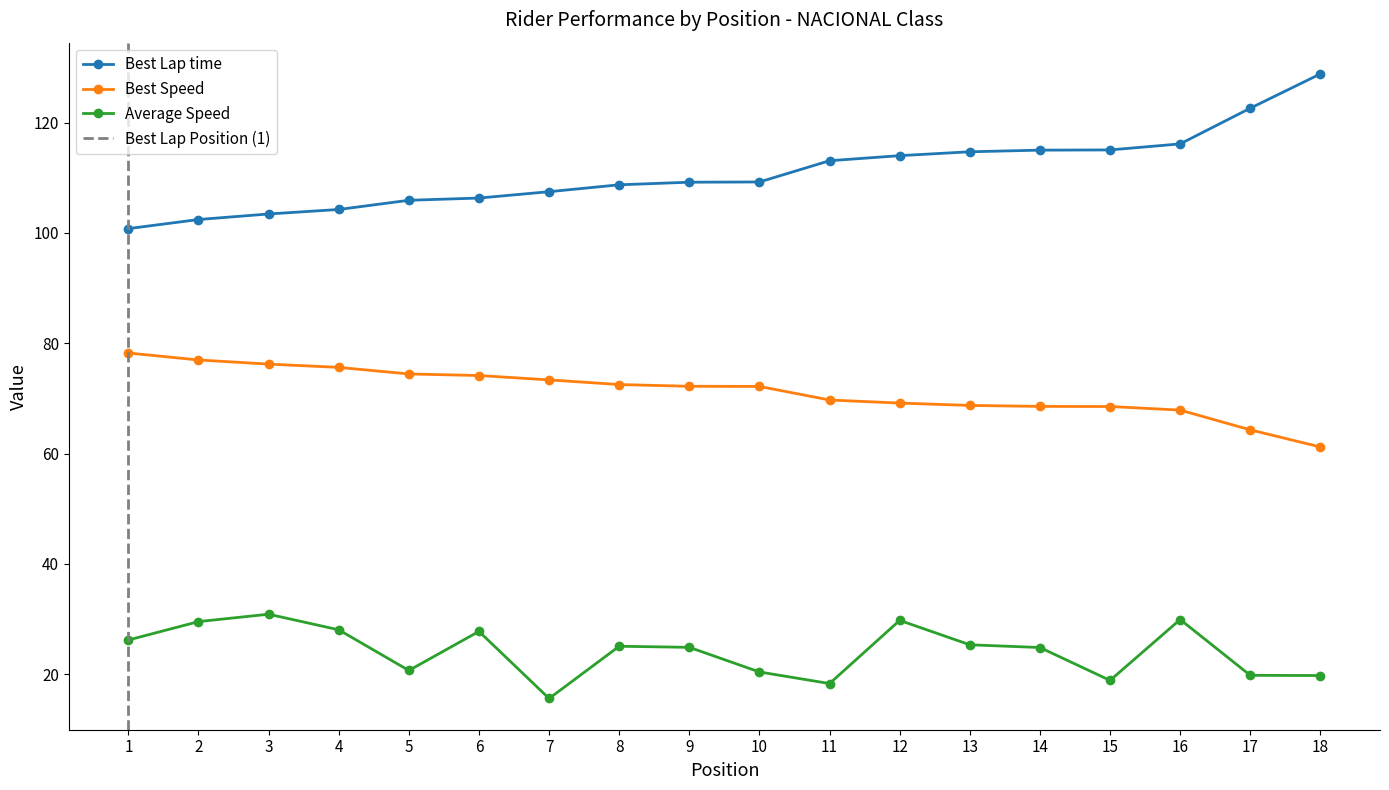

The value of Best Speed at 16 is 67.9. True or false?

True